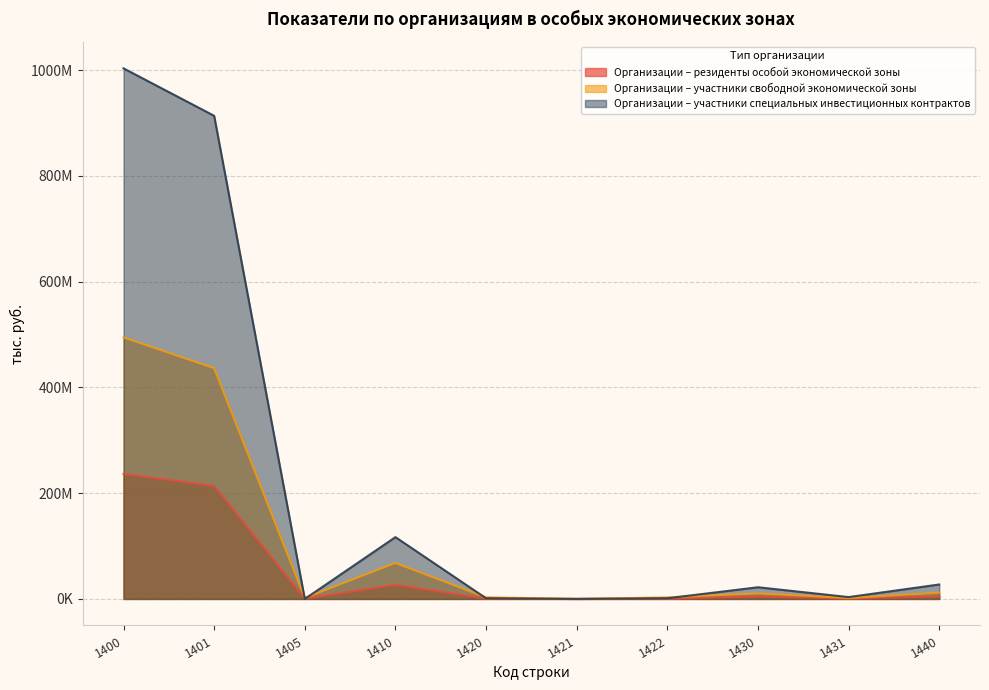

What is the greatest value displayed?

1003483810